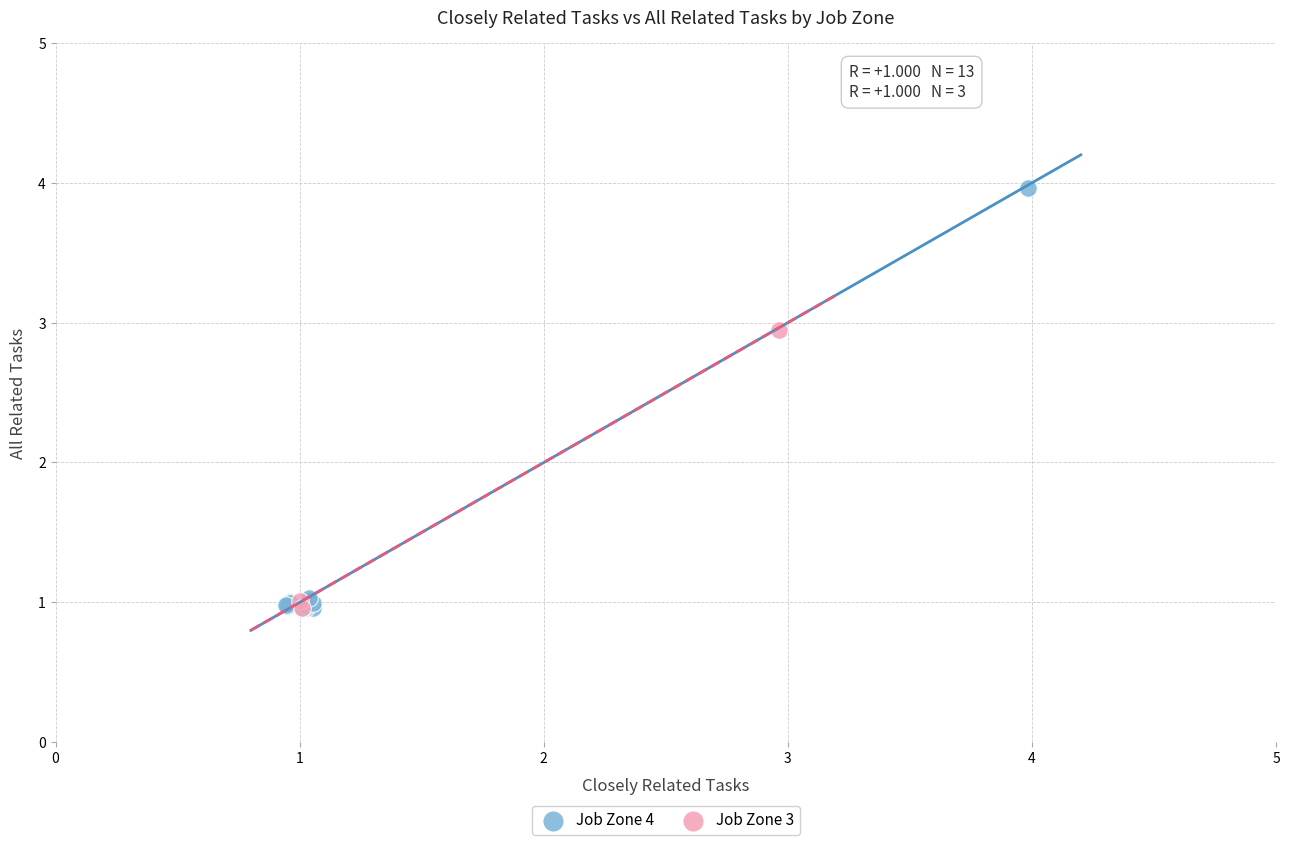

Which series reaches the maximum Y coordinate?

Job Zone 4